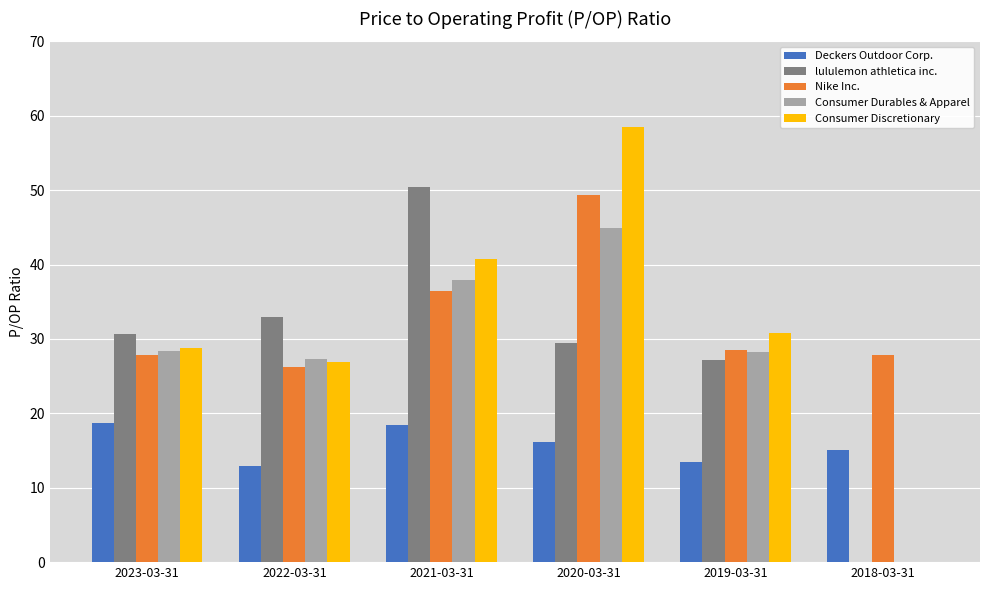

What is the highest value of the Deckers Outdoor Corp. series?

18.6